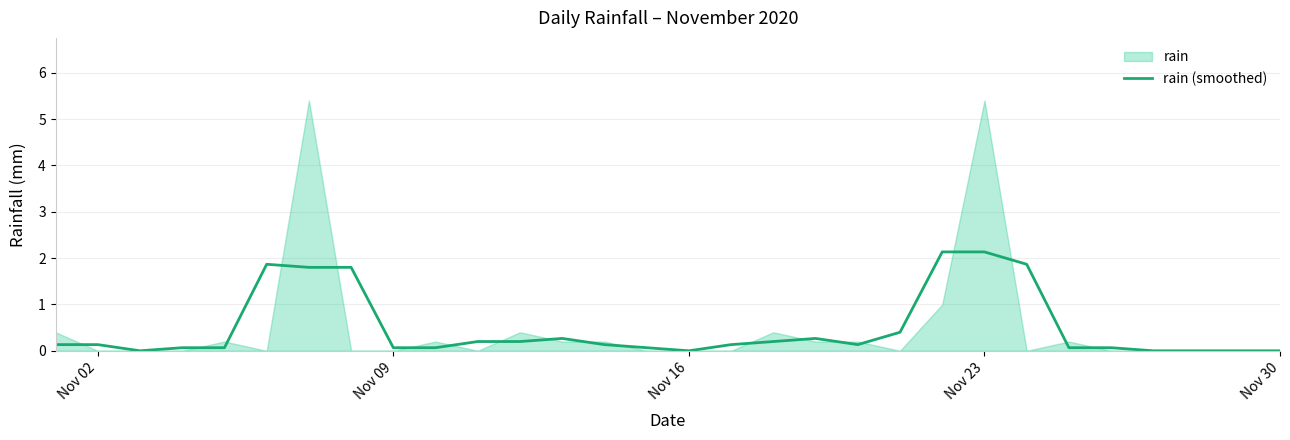

The rain (smoothed) series shows 0.1 at Nov 02. True or false?

True